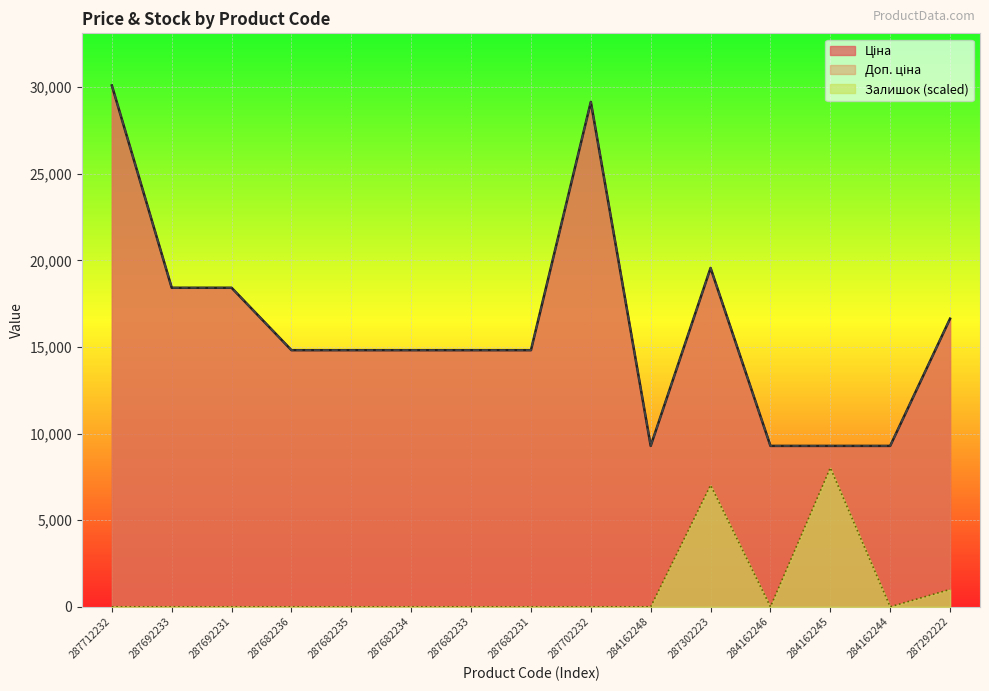

What is the minimum value for Ціна?

9290.5